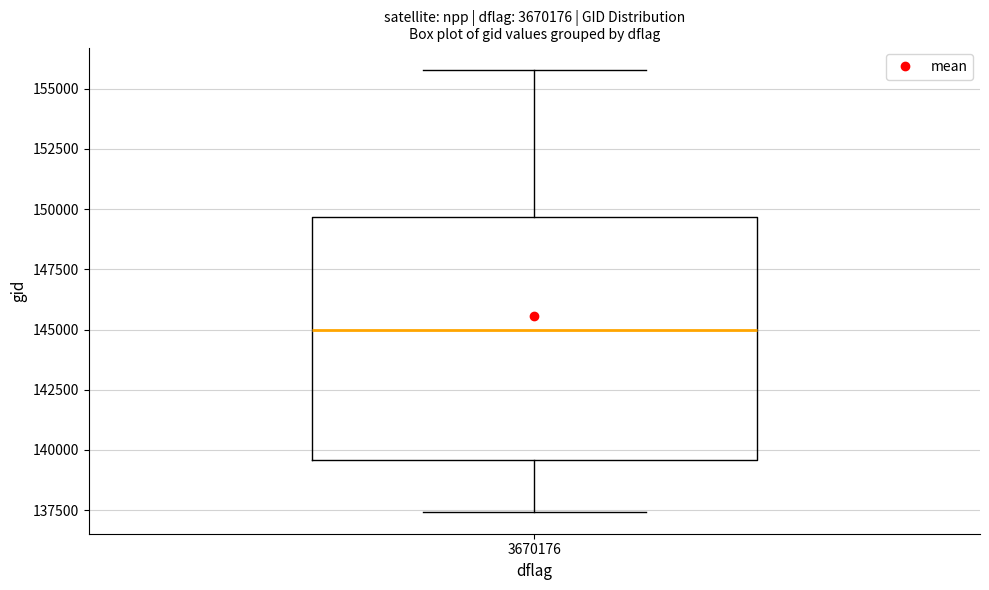

Transcribe this box plot: give where the median line is, the range the box spans, and where the two whiskers end, as read against the y-axis. The values are not printed on the chart, so give them approximately, as read against the axis.

median 145000, box 139500 to 149500, whiskers 137500 to 156000